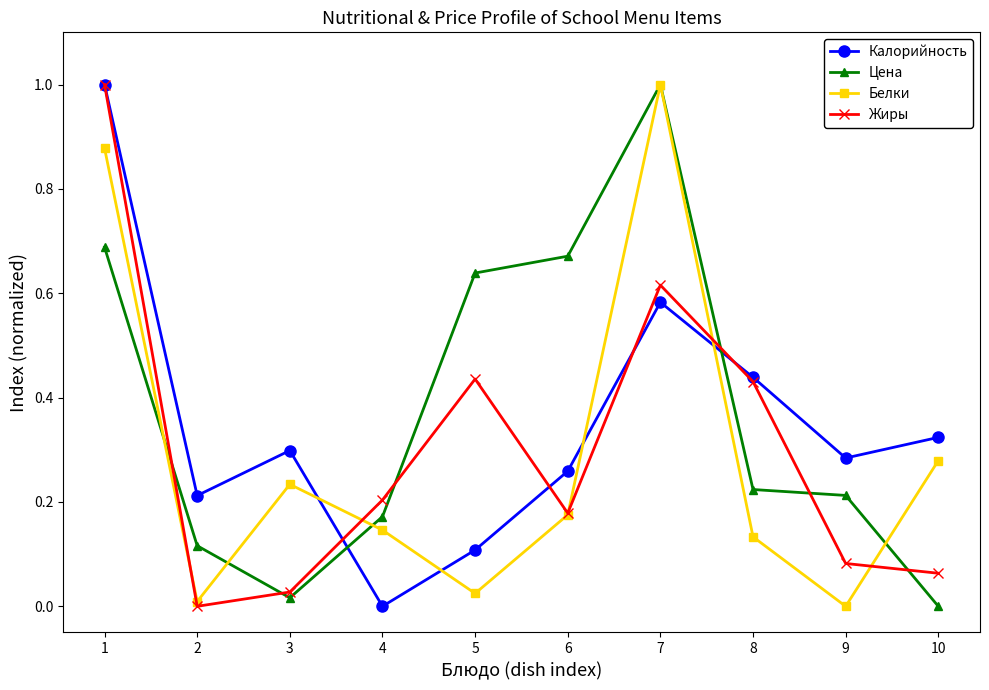

Between 4 and 10, which series saw the biggest shift?

Калорийность